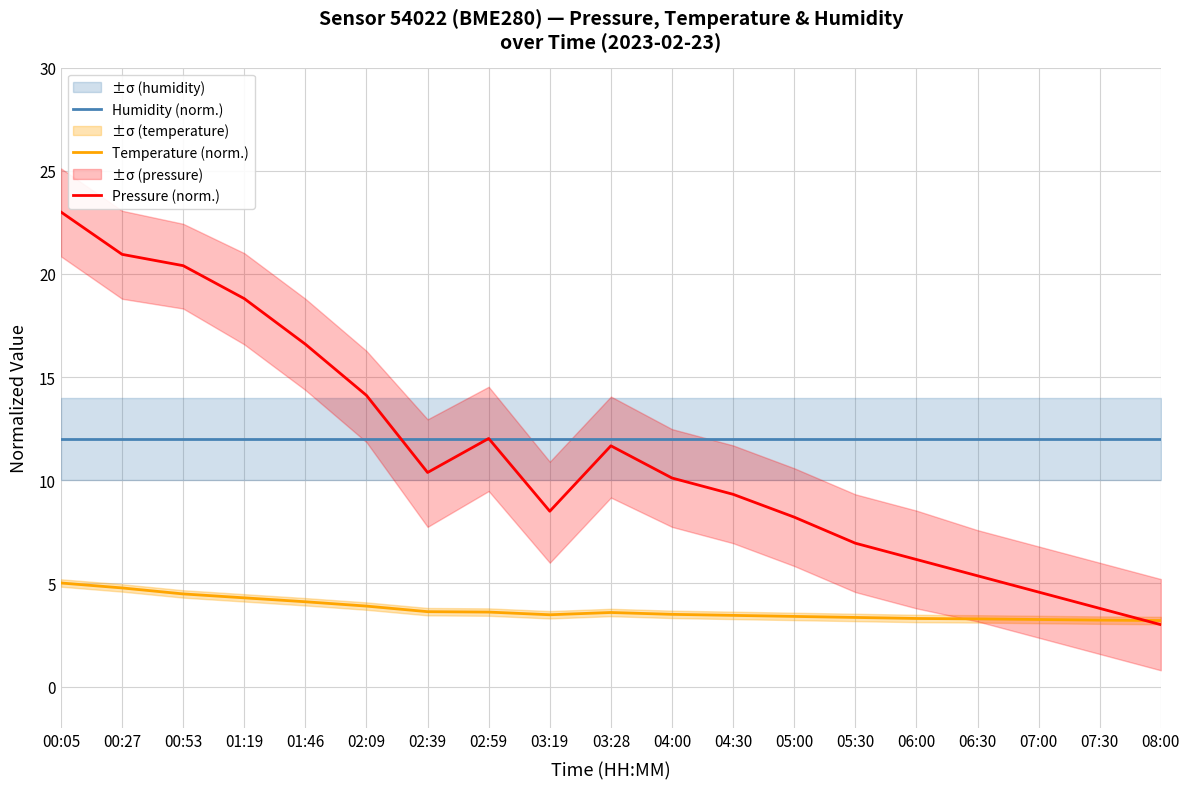

What is the difference between the Temperature (norm.) values at 08:00 and 01:19?

1.1